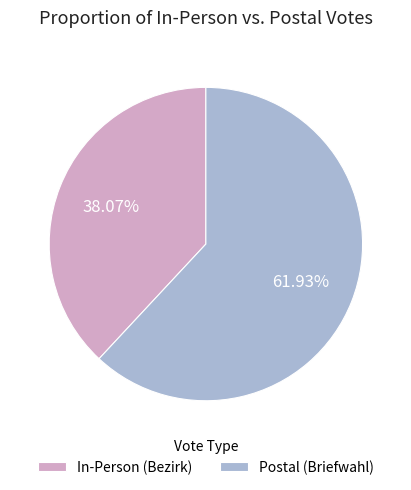

Does In-Person (Bezirk) represent more than half of the total?

No